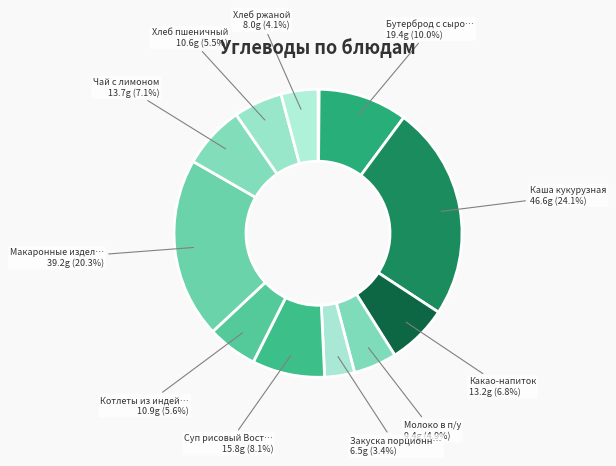

Count the number of slices in the pie.

12